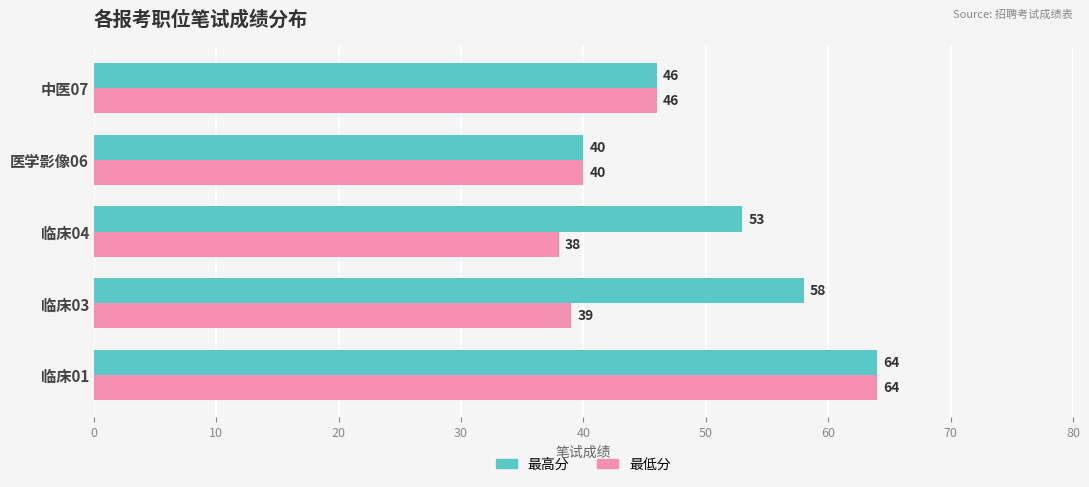

Which series has the largest range (max minus min)?

最低分